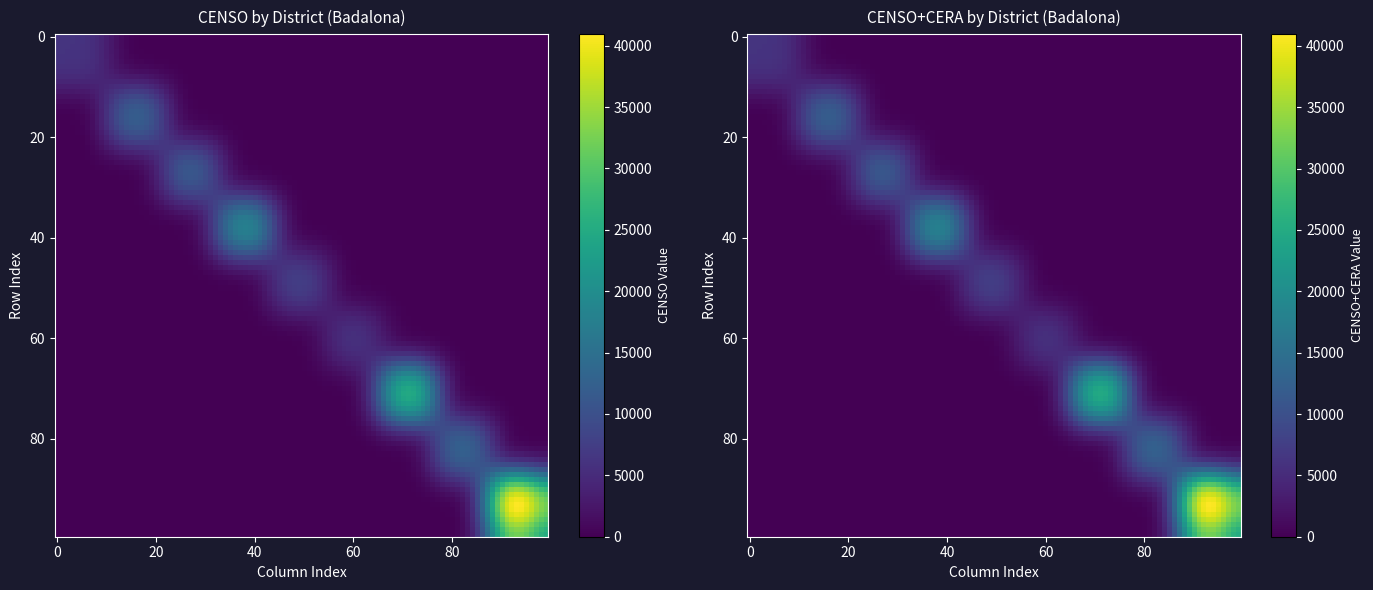

The 02 series shows 7532 at 2. True or false?

False